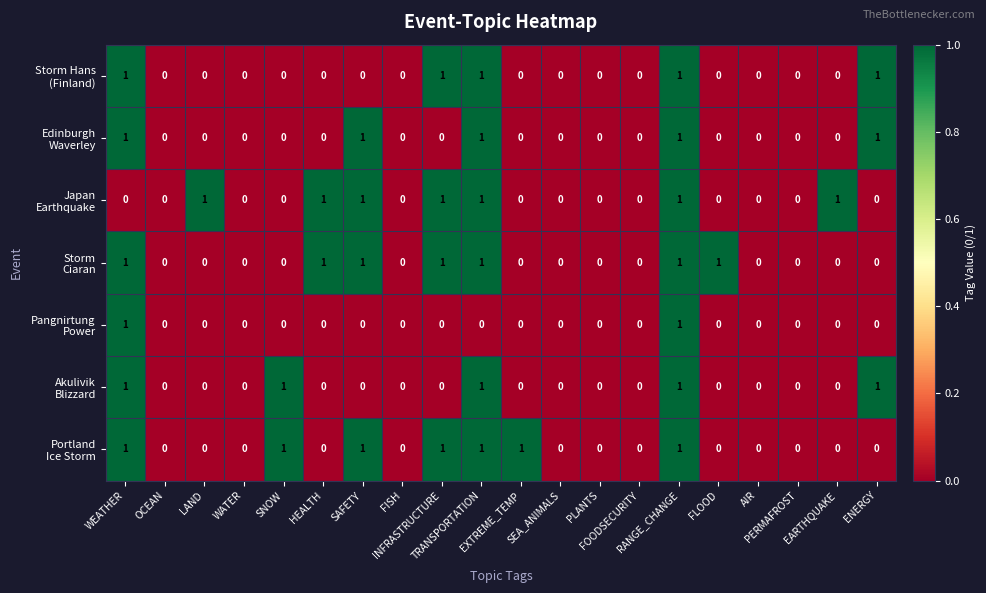

Rank the series by their maximum value, from highest to lowest.

Storm Hans (Finland), Edinburgh Waverley, Japan Earthquake, Storm Ciaran, Pangnirtung Power, Akulivik Blizzard, Portland Ice Storm